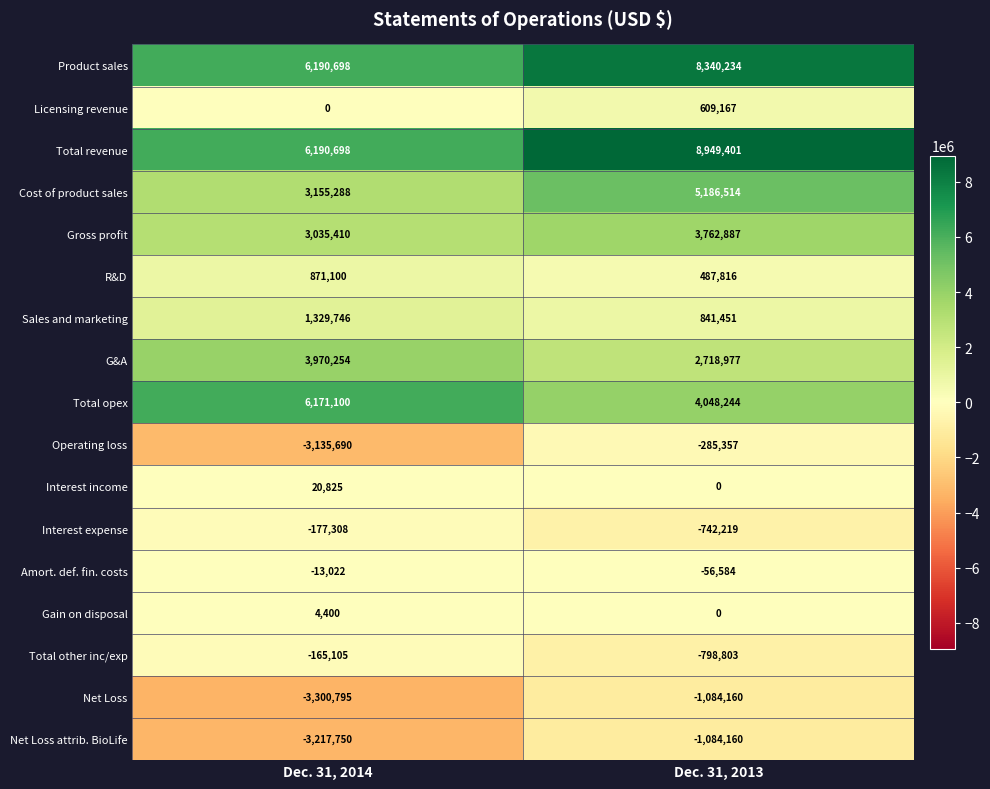

Rank the categories by Sales and marketing value from highest to lowest.

Dec. 31, 2014, Dec. 31, 2013